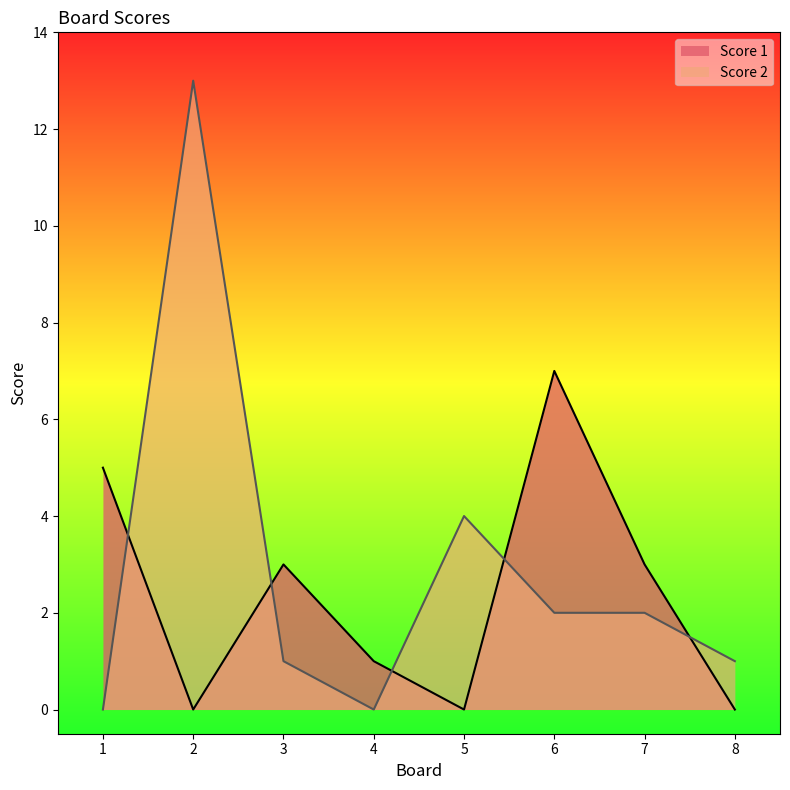

Where is the first local maximum for Score 2?

2